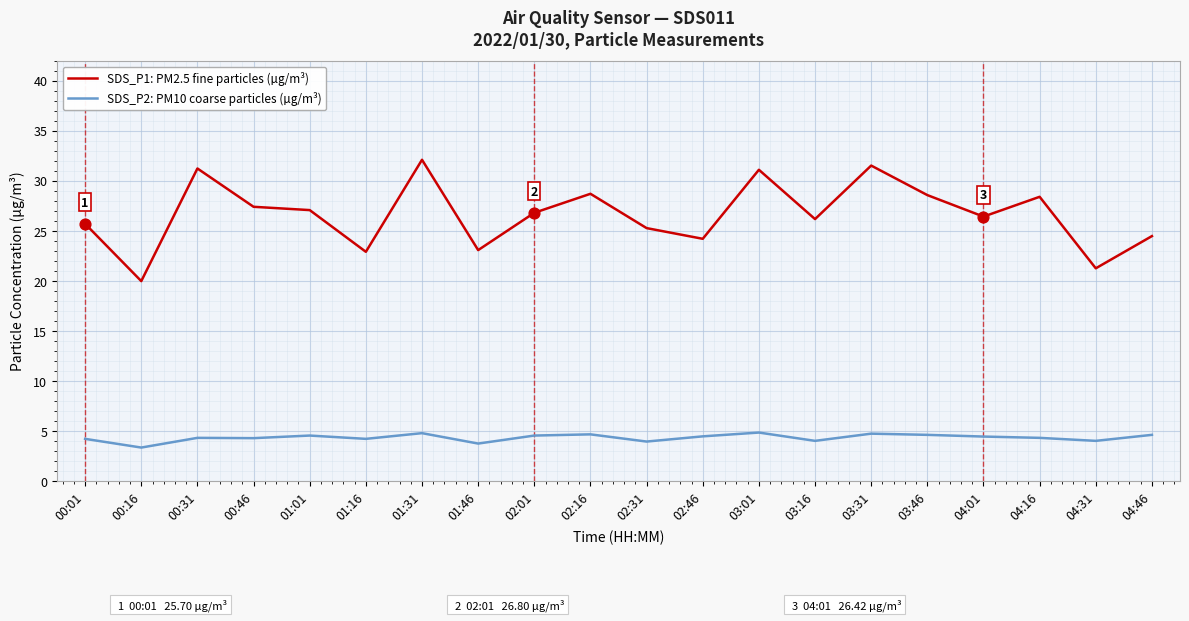

At how many categories does at least one series exceed 28?

7